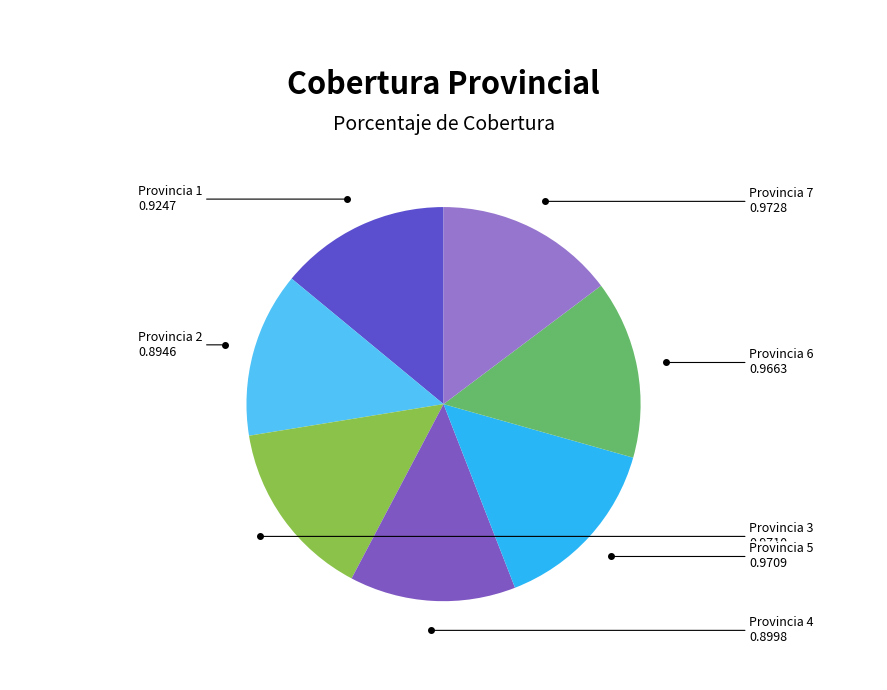

Does any single category account for the majority?

No